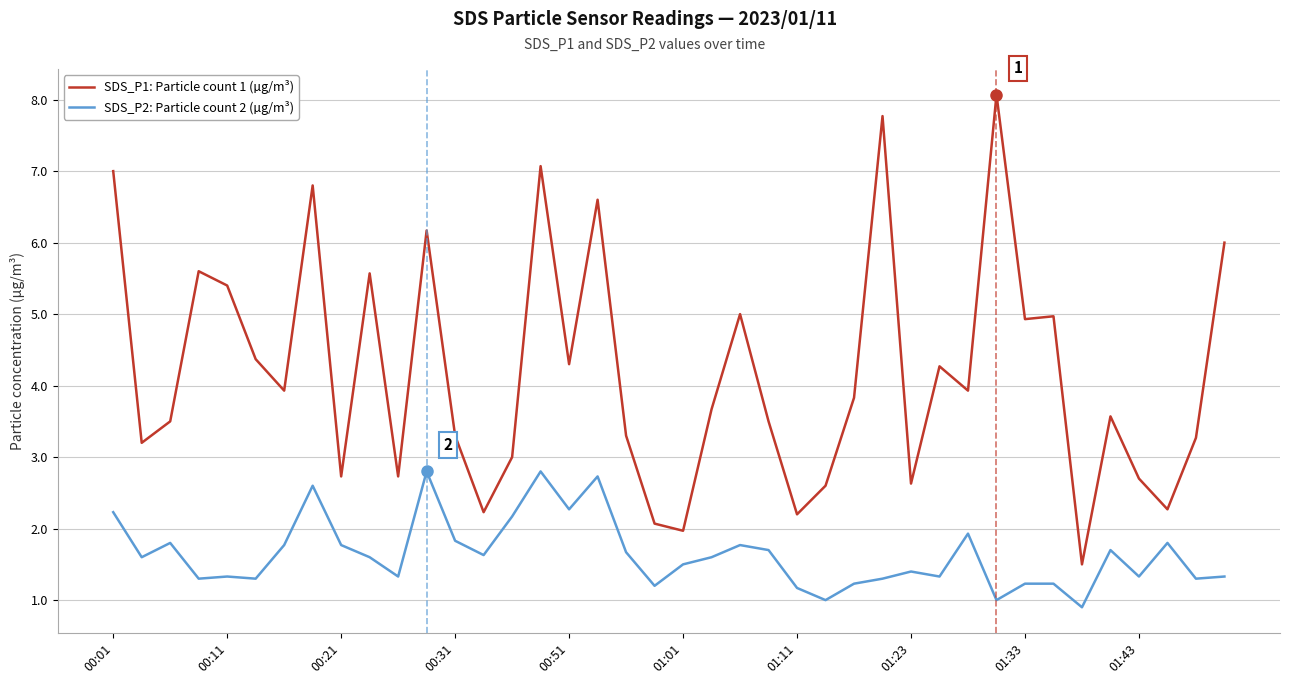

True or false: SDS_P1: Particle count 1 (µg/m³) and SDS_P2: Particle count 2 (µg/m³) cross at least once.

False